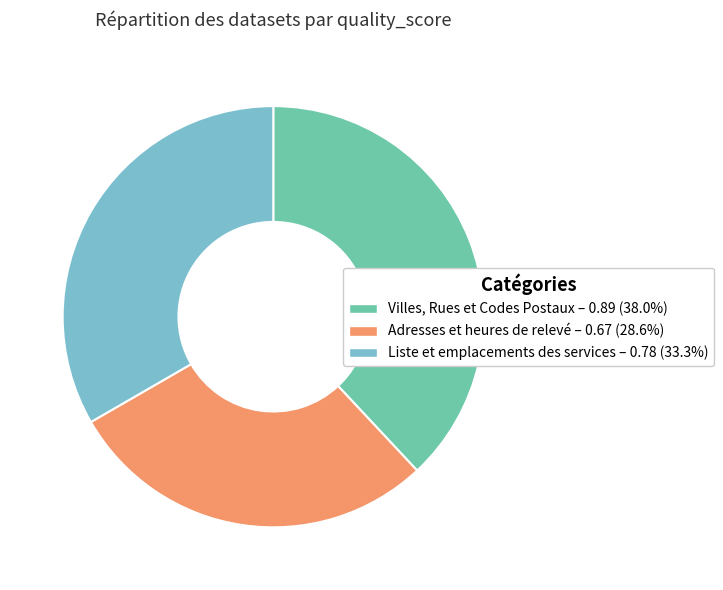

How many slices are in this pie chart?

3